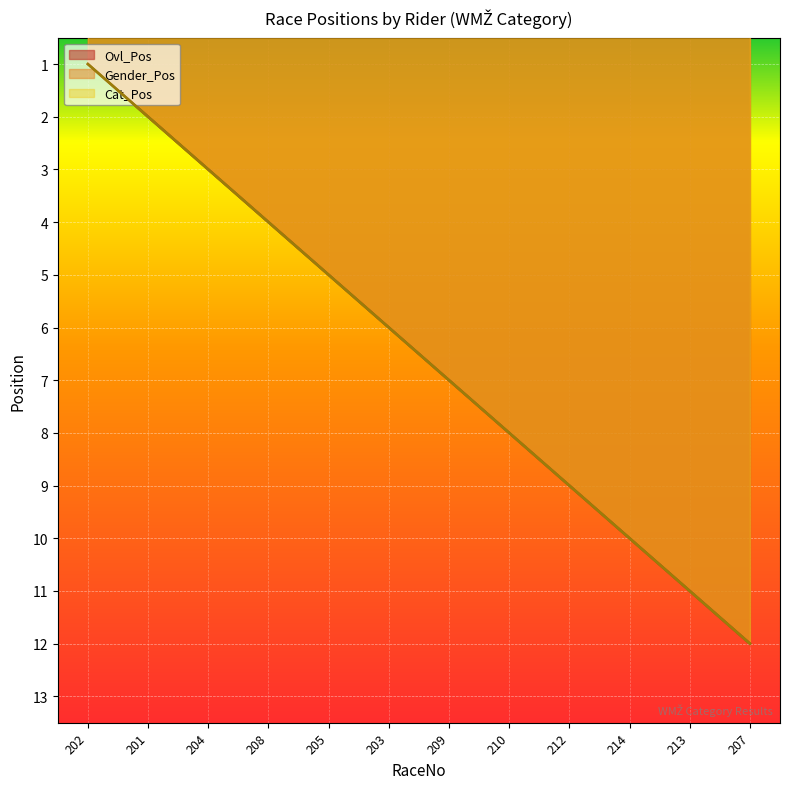

How many lines are shown in the chart?

3